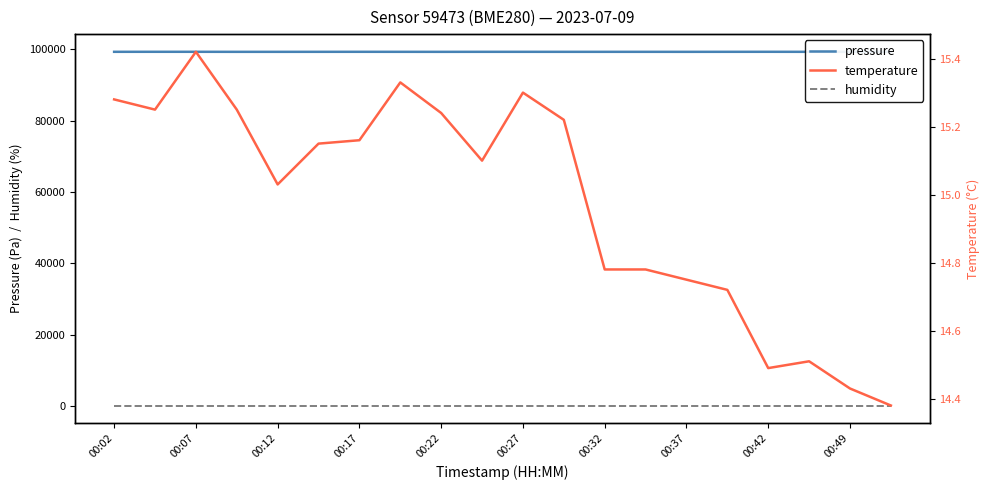

True or false: pressure and humidity intersect in this chart.

False